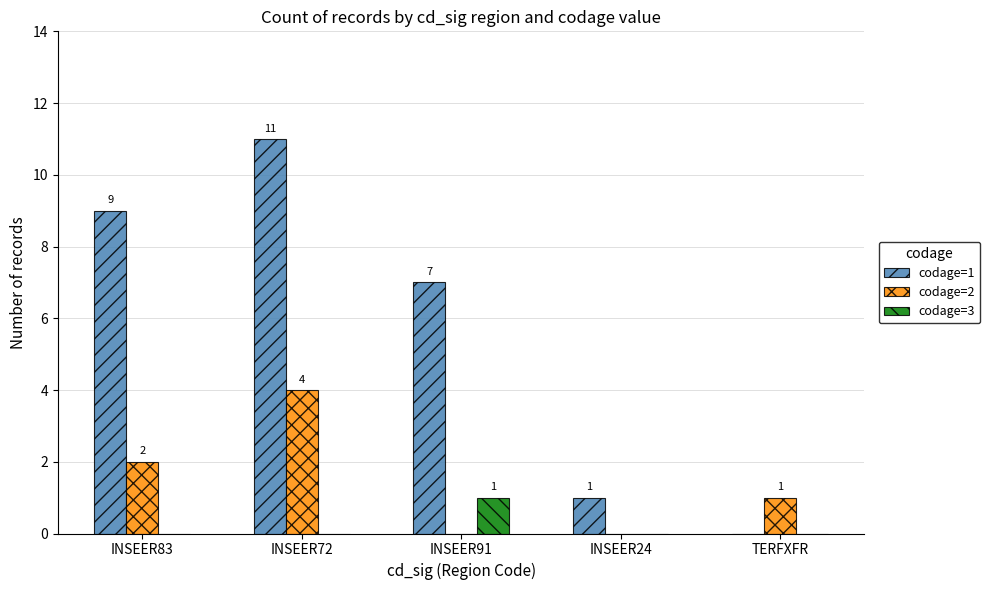

Between INSEER83 and TERFXFR, which series saw the biggest shift?

codage=1